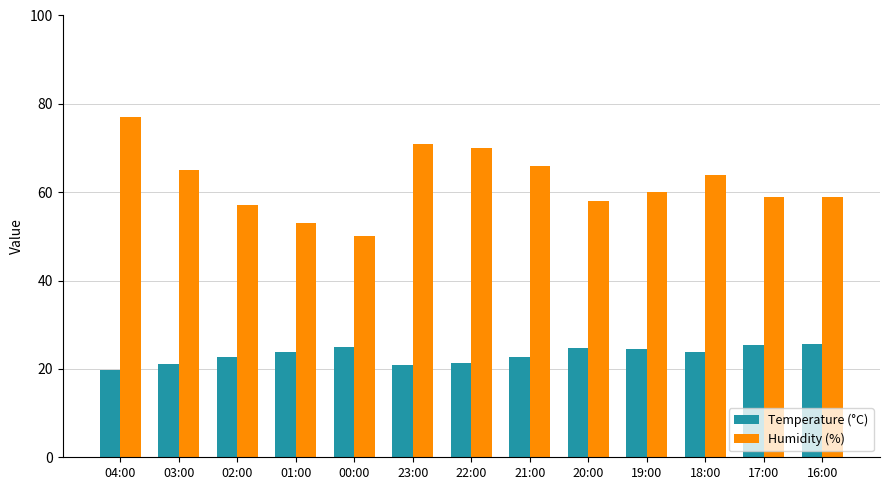

List the series in order of their peak value, highest first.

Humidity (%), Temperature (°C)